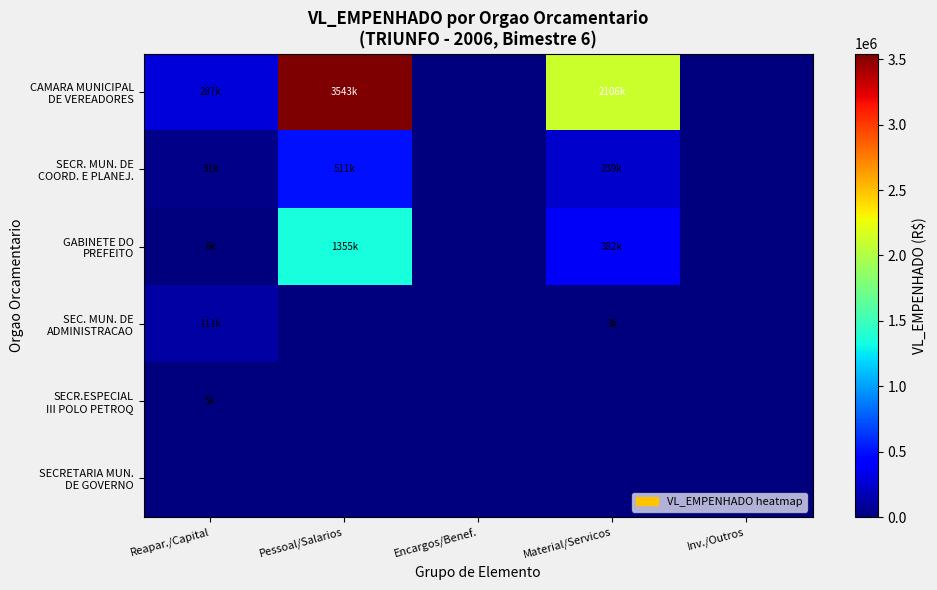

At Encargos/Benef., list the series in order from smallest to largest.

CAMARA MUNICIPAL DE VEREADORES, SECR. MUN. DE COORD. E PLANEJ., GABINETE DO PREFEITO, SEC. MUN. DE ADMINISTRACAO, SECR.ESPECIAL III POLO PETROQ, SECRETARIA MUN. DE GOVERNO